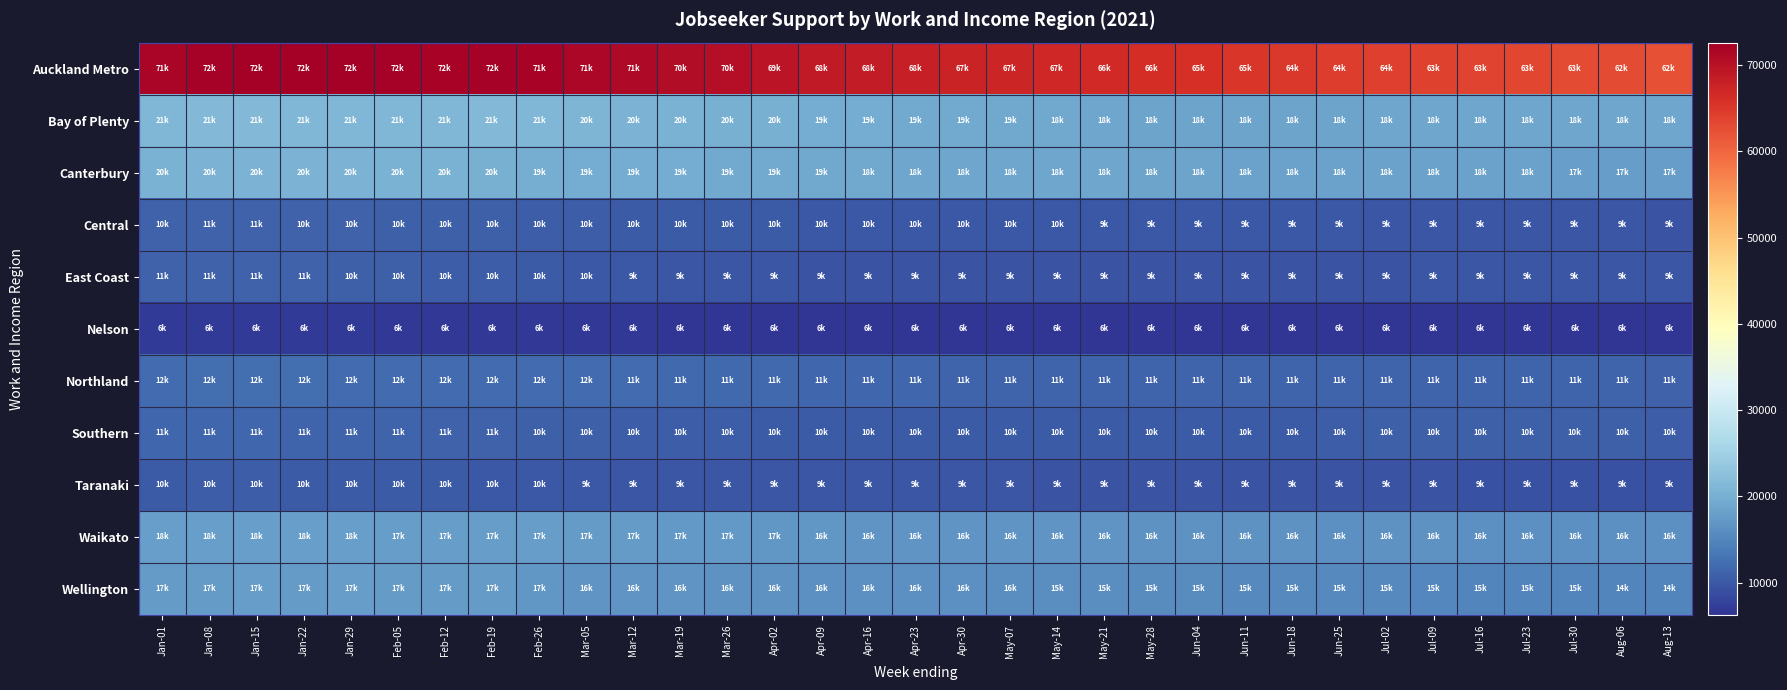

Reading left to right, what are all the values shown in this chart?

Auckland Metro: Jan-01=71763	Jan-08=72297	Jan-15=72546	Jan-22=72540	Jan-29=72630	Feb-05=72258	Feb-12=72108	Feb-19=72348	Feb-26=71949	Mar-05=71445	Mar-12=71274	Mar-19=70737	Mar-26=70452	Apr-02=69702	Apr-09=68991	Apr-16=68541	Apr-23=68013	Apr-30=67698	May-07=67311	May-14=67068	May-21=66690	May-28=66303	Jun-04=65895	Jun-11=65115	Jun-18=64884	Jun-25=64434	Jul-02=64209	Jul-09=63936	Jul-16=63558	Jul-23=63309	Jul-30=63030	Aug-06=62835	Aug-13=62388
Bay of Plenty: Jan-01=21243	Jan-08=21315	Jan-15=21312	Jan-22=21234	Jan-29=21198	Feb-05=21141	Feb-12=21189	Feb-19=21327	Feb-26=21102	Mar-05=20892	Mar-12=20745	Mar-19=20472	Mar-26=20235	Apr-02=20031	Apr-09=19590	Apr-16=19494	Apr-23=19311	Apr-30=19206	May-07=19068	May-14=18957	May-21=18786	May-28=18663	Jun-04=18615	Jun-11=18492	Jun-18=18543	Jun-25=18582	Jul-02=18690	Jul-09=18774	Jul-16=18864	Jul-23=18813	Jul-30=18747	Aug-06=18729	Aug-13=18714
Canterbury: Jan-01=20415	Jan-08=20661	Jan-15=20700	Jan-22=20646	Jan-29=20598	Feb-05=20478	Feb-12=20361	Feb-19=20223	Feb-26=19797	Mar-05=19656	Mar-12=19614	Mar-19=19545	Mar-26=19440	Apr-02=19275	Apr-09=19104	Apr-16=18999	Apr-23=18936	Apr-30=18936	May-07=18864	May-14=18834	May-21=18750	May-28=18672	Jun-04=18588	Jun-11=18426	Jun-18=18408	Jun-25=18342	Jul-02=18294	Jul-09=18258	Jul-16=18222	Jul-23=18177	Jul-30=17997	Aug-06=17904	Aug-13=17745
Central: Jan-01=10941	Jan-08=11028	Jan-15=11010	Jan-22=10977	Jan-29=10923	Feb-05=10845	Feb-12=10785	Feb-19=10758	Feb-26=10608	Mar-05=10479	Mar-12=10326	Mar-19=10296	Mar-26=10257	Apr-02=10173	Apr-09=10068	Apr-16=10092	Apr-23=10089	Apr-30=10113	May-07=10107	May-14=10050	May-21=9993	May-28=9972	Jun-04=9936	Jun-11=9879	Jun-18=9888	Jun-25=9870	Jul-02=9855	Jul-09=9840	Jul-16=9822	Jul-23=9789	Jul-30=9669	Aug-06=9630	Aug-13=9591
East Coast: Jan-01=11079	Jan-08=11070	Jan-15=11040	Jan-22=11010	Jan-29=10833	Feb-05=10743	Feb-12=10617	Feb-19=10419	Feb-26=10245	Mar-05=10095	Mar-12=9933	Mar-19=9840	Mar-26=9810	Apr-02=9696	Apr-09=9552	Apr-16=9510	Apr-23=9459	Apr-30=9465	May-07=9492	May-14=9549	May-21=9540	May-28=9537	Jun-04=9531	Jun-11=9438	Jun-18=9432	Jun-25=9417	Jul-02=9525	Jul-09=9609	Jul-16=9690	Jul-23=9717	Jul-30=9714	Aug-06=9768	Aug-13=9813
Nelson: Jan-01=6828	Jan-08=6831	Jan-15=6837	Jan-22=6801	Jan-29=6783	Feb-05=6753	Feb-12=6726	Feb-19=6672	Feb-26=6573	Mar-05=6528	Mar-12=6516	Mar-19=6435	Mar-26=6375	Apr-02=6291	Apr-09=6273	Apr-16=6258	Apr-23=6237	Apr-30=6240	May-07=6240	May-14=6249	May-21=6267	May-28=6309	Jun-04=6303	Jun-11=6291	Jun-18=6312	Jun-25=6306	Jul-02=6294	Jul-09=6273	Jul-16=6288	Jul-23=6300	Jul-30=6279	Aug-06=6273	Aug-13=6246
Northland: Jan-01=12162	Jan-08=12213	Jan-15=12225	Jan-22=12210	Jan-29=12177	Feb-05=12147	Feb-12=12126	Feb-19=12126	Feb-26=12105	Mar-05=12009	Mar-12=11979	Mar-19=11880	Mar-26=11844	Apr-02=11754	Apr-09=11628	Apr-16=11541	Apr-23=11478	Apr-30=11418	May-07=11394	May-14=11409	May-21=11361	May-28=11409	Jun-04=11394	Jun-11=11406	Jun-18=11379	Jun-25=11349	Jul-02=11334	Jul-09=11328	Jul-16=11325	Jul-23=11292	Jul-30=11232	Aug-06=11172	Aug-13=11133
Southern: Jan-01=11655	Jan-08=11679	Jan-15=11559	Jan-22=11406	Jan-29=11358	Feb-05=11247	Feb-12=11154	Feb-19=11064	Feb-26=10785	Mar-05=10671	Mar-12=10617	Mar-19=10503	Mar-26=10419	Apr-02=10338	Apr-09=10209	Apr-16=10242	Apr-23=10251	Apr-30=10197	May-07=10215	May-14=10224	May-21=10218	May-28=10236	Jun-04=10191	Jun-11=10197	Jun-18=10269	Jun-25=10425	Jul-02=10704	Jul-09=10782	Jul-16=10878	Jul-23=10854	Jul-30=10713	Aug-06=10701	Aug-13=10626
Taranaki: Jan-01=10380	Jan-08=10407	Jan-15=10398	Jan-22=10365	Jan-29=10344	Feb-05=10314	Feb-12=10263	Feb-19=10110	Feb-26=10008	Mar-05=9927	Mar-12=9780	Mar-19=9792	Mar-26=9771	Apr-02=9672	Apr-09=9654	Apr-16=9678	Apr-23=9663	Apr-30=9645	May-07=9648	May-14=9582	May-21=9576	May-28=9573	Jun-04=9540	Jun-11=9480	Jun-18=9447	Jun-25=9420	Jul-02=9351	Jul-09=9357	Jul-16=9285	Jul-23=9297	Jul-30=9267	Aug-06=9261	Aug-13=9222
Waikato: Jan-01=18024	Jan-08=18123	Jan-15=18063	Jan-22=18042	Jan-29=18027	Feb-05=17868	Feb-12=17757	Feb-19=17700	Feb-26=17649	Mar-05=17535	Mar-12=17454	Mar-19=17349	Mar-26=17211	Apr-02=17037	Apr-09=16908	Apr-16=16860	Apr-23=16779	Apr-30=16785	May-07=16785	May-14=16704	May-21=16611	May-28=16572	Jun-04=16497	Jun-11=16428	Jun-18=16374	Jun-25=16341	Jul-02=16389	Jul-09=16386	Jul-16=16311	Jul-23=16308	Jul-30=16239	Aug-06=16236	Aug-13=16209
Wellington: Jan-01=17460	Jan-08=17640	Jan-15=17682	Jan-22=17637	Jan-29=17661	Feb-05=17604	Feb-12=17511	Feb-19=17421	Feb-26=17085	Mar-05=16869	Mar-12=16758	Mar-19=16626	Mar-26=16569	Apr-02=16434	Apr-09=16323	Apr-16=16248	Apr-23=16173	Apr-30=16122	May-07=16029	May-14=15933	May-21=15876	May-28=15816	Jun-04=15696	Jun-11=15501	Jun-18=15390	Jun-25=15348	Jul-02=15327	Jul-09=15168	Jul-16=15015	Jul-23=15027	Jul-30=15030	Aug-06=14982	Aug-13=14907